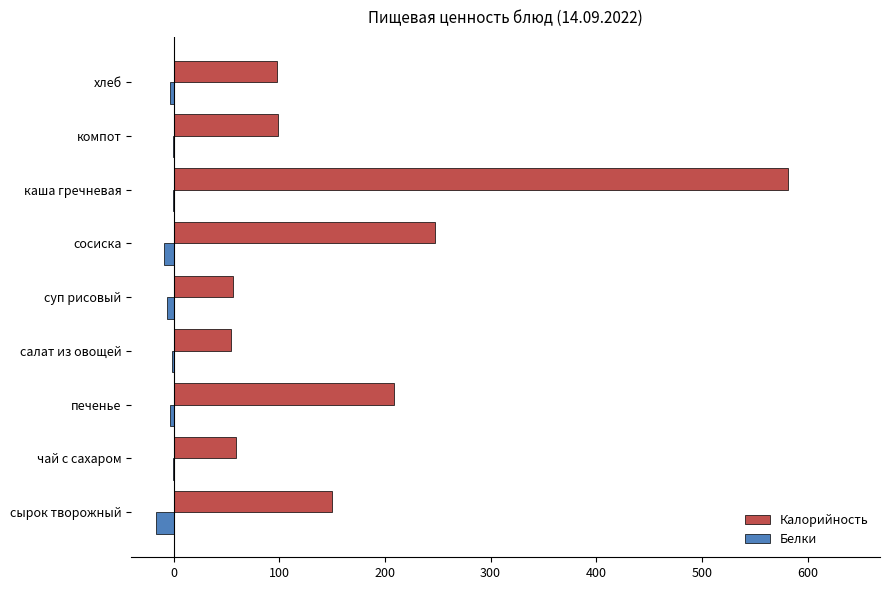

The value of Калорийность at печенье is 86.4. True or false?

False